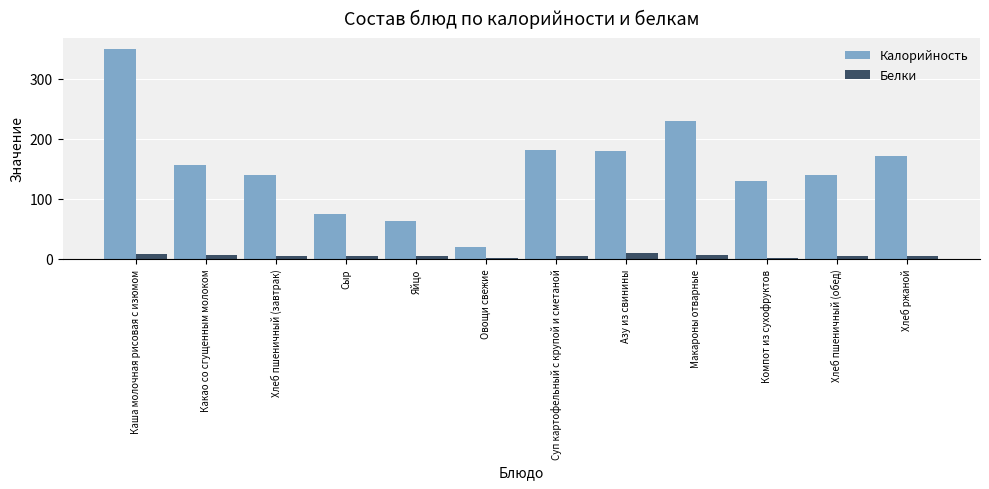

Where does the Белки series first go above 5?

Каша молочная рисовая с изюмом